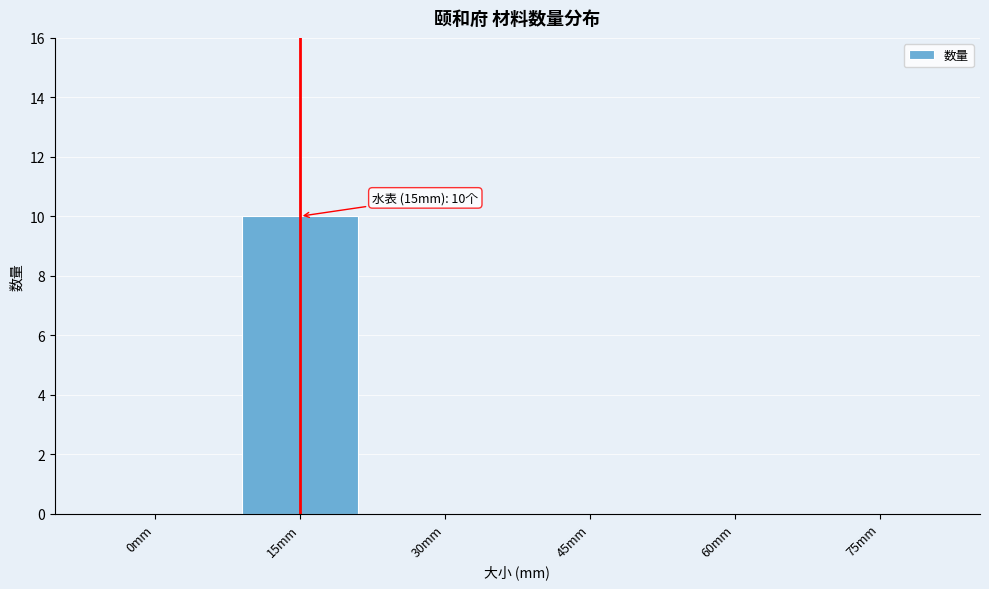

Reading right to left, list all the values displayed in this chart.

75mm=0	60mm=0	45mm=0	30mm=0	15mm=10	0mm=0